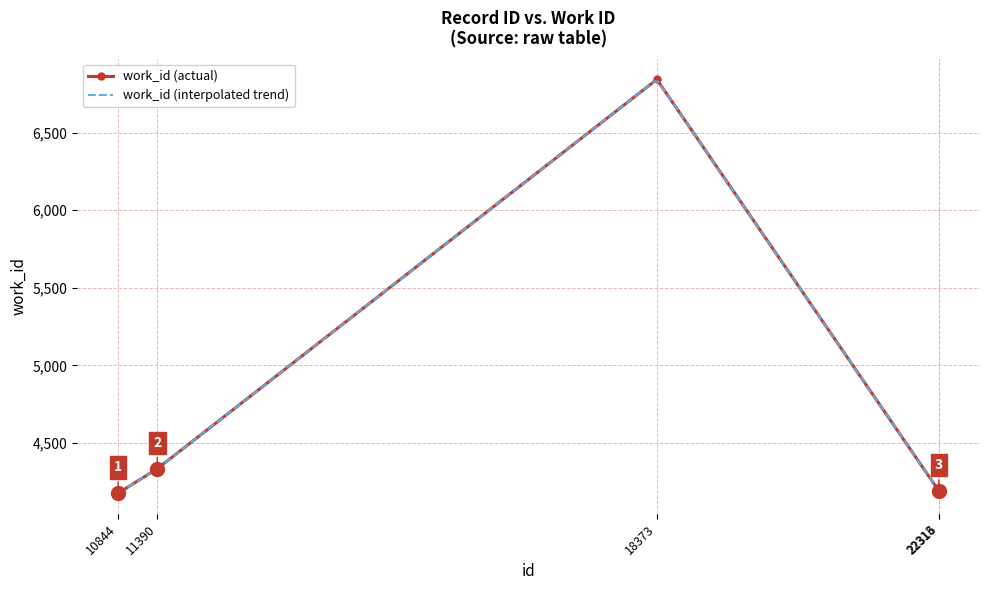

Reading left to right, list all the values displayed in this chart.

10844=4178	11390=4335	18373=6843	22313=4193	22316=4193